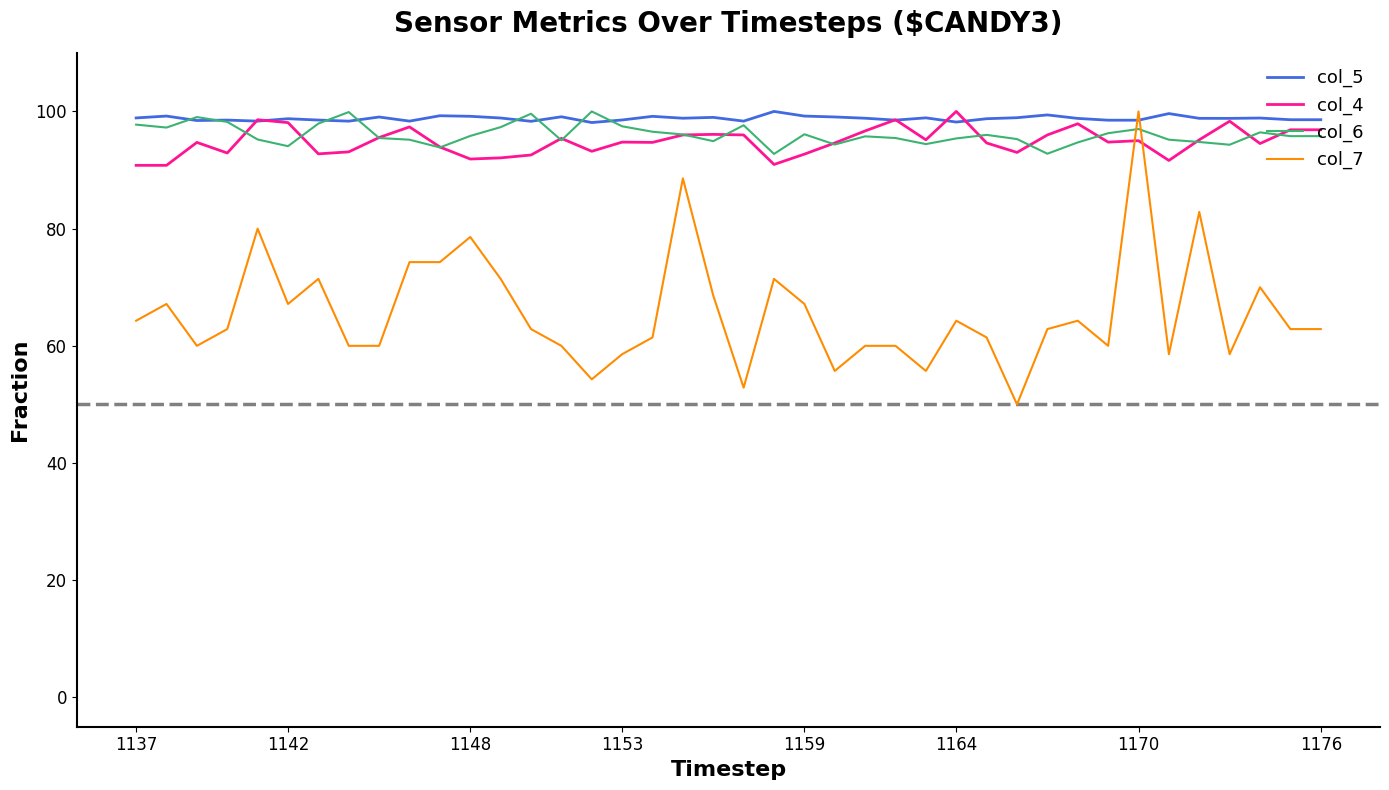

Which series has the widest spread of values?

col_7